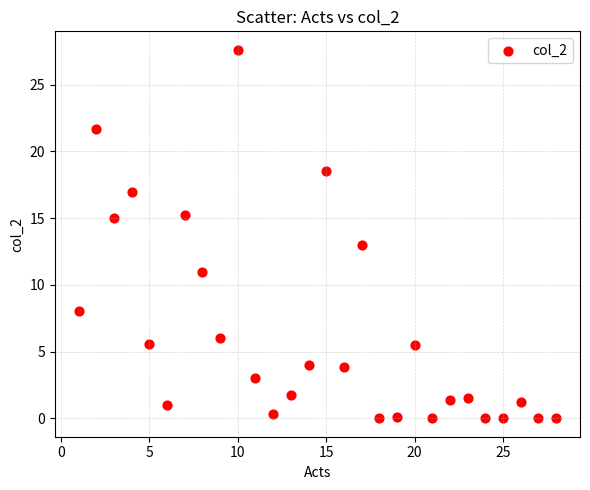

What is the range of Y values (max minus min)?

27.6